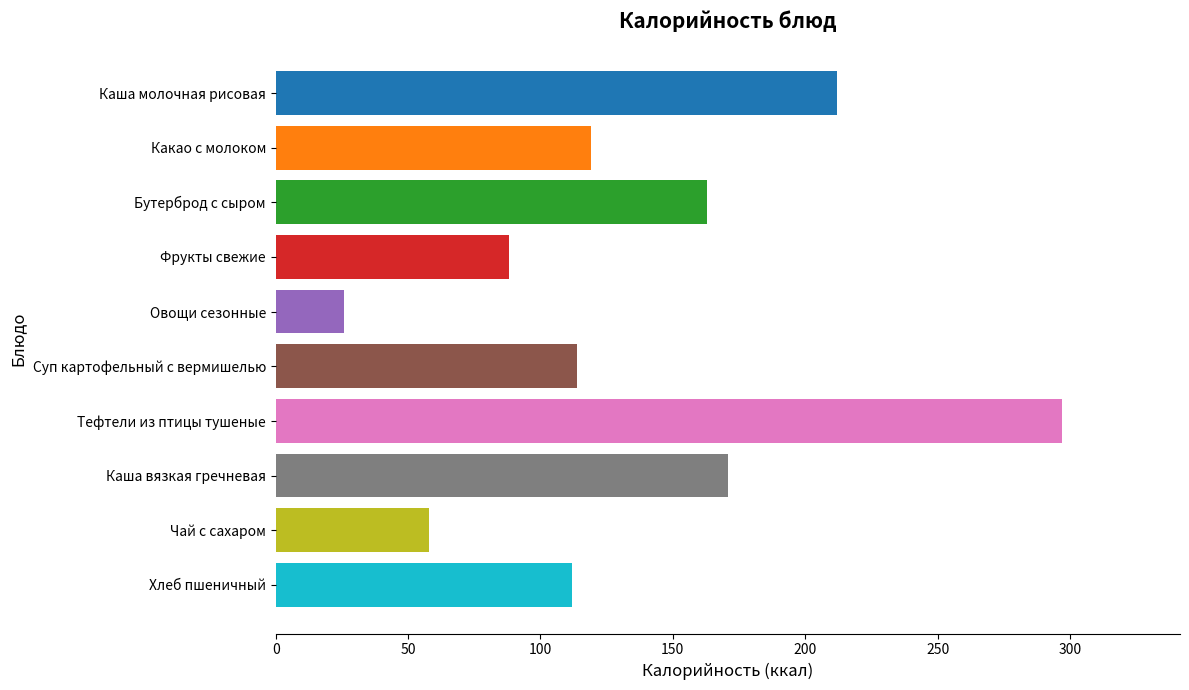

What is the minimum value shown in the chart?

26